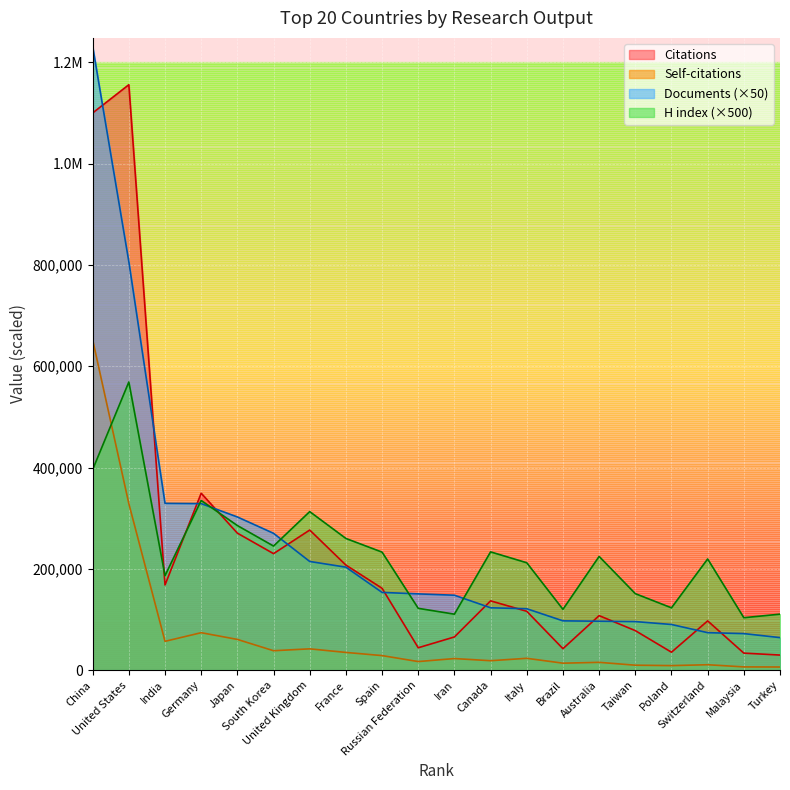

List the series in order of their peak value, highest first.

Documents, Citations, Self-citations, H index